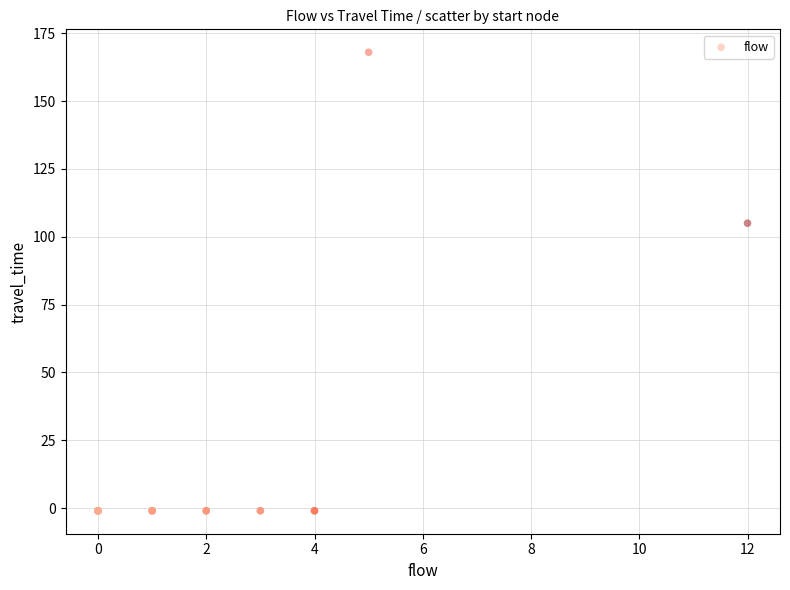

What Y value in the scatter plot is closest to 83?

105